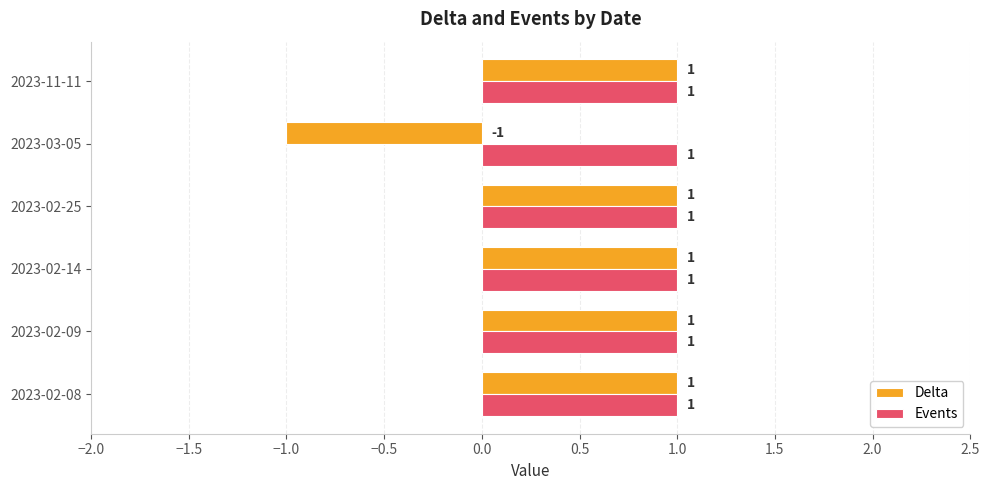

Count the Delta values in the range 1 to 2.

5